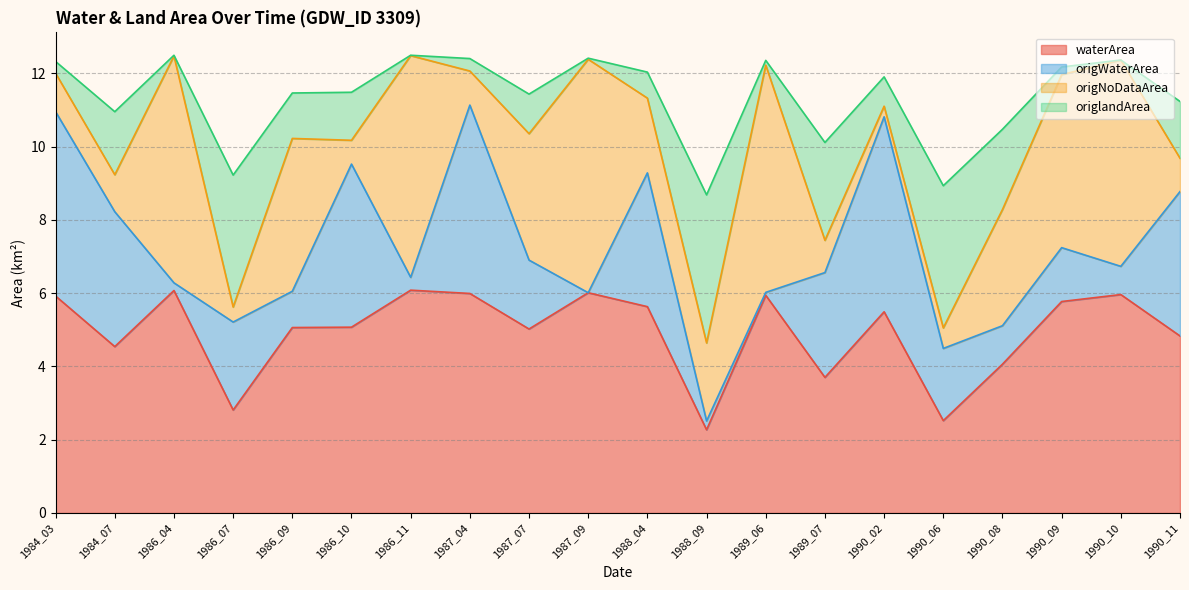

True or false: origlandArea has a value of 7.2 at 1987_04.

False